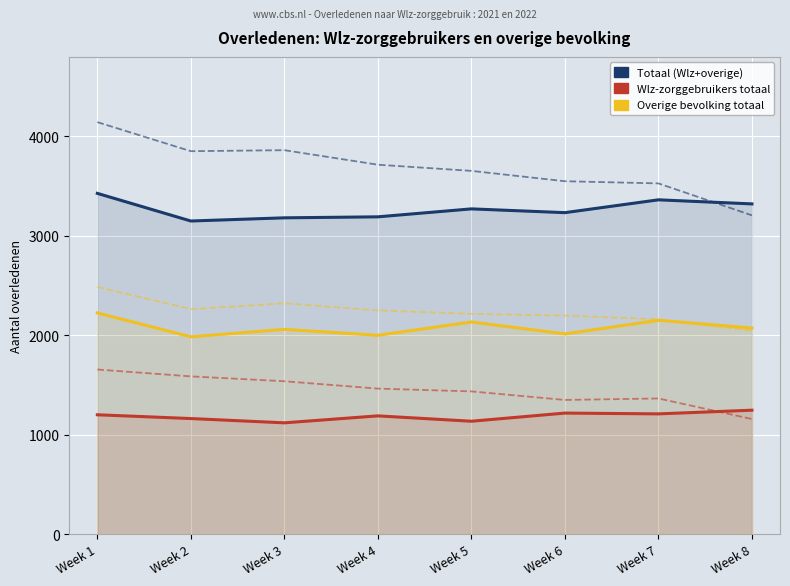

The value of Overige bevolking totaal at Week 8 is 2715. True or false?

False